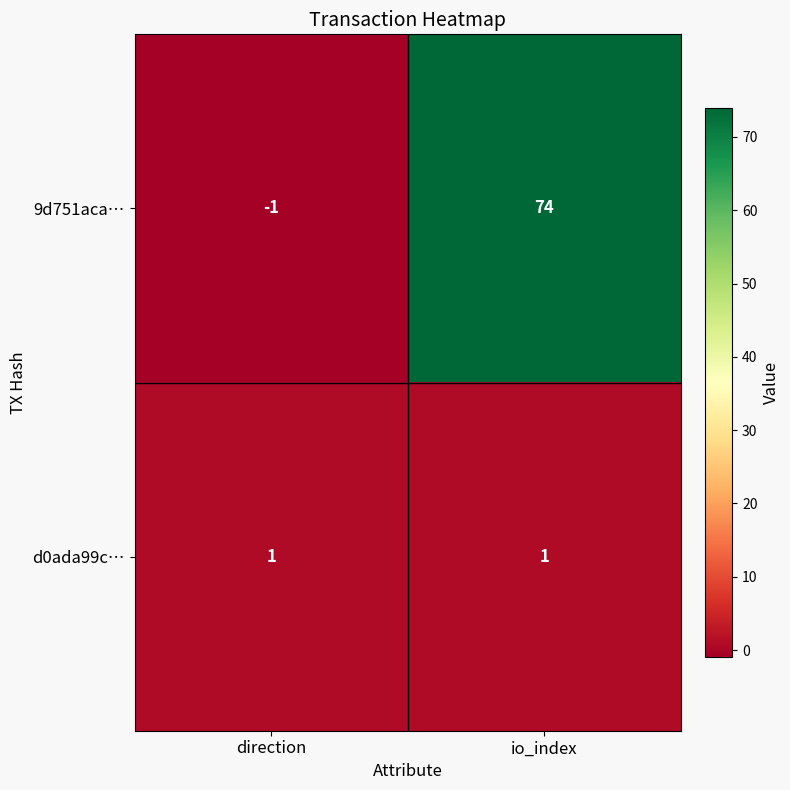

Which category has the highest value across all series?

io_index